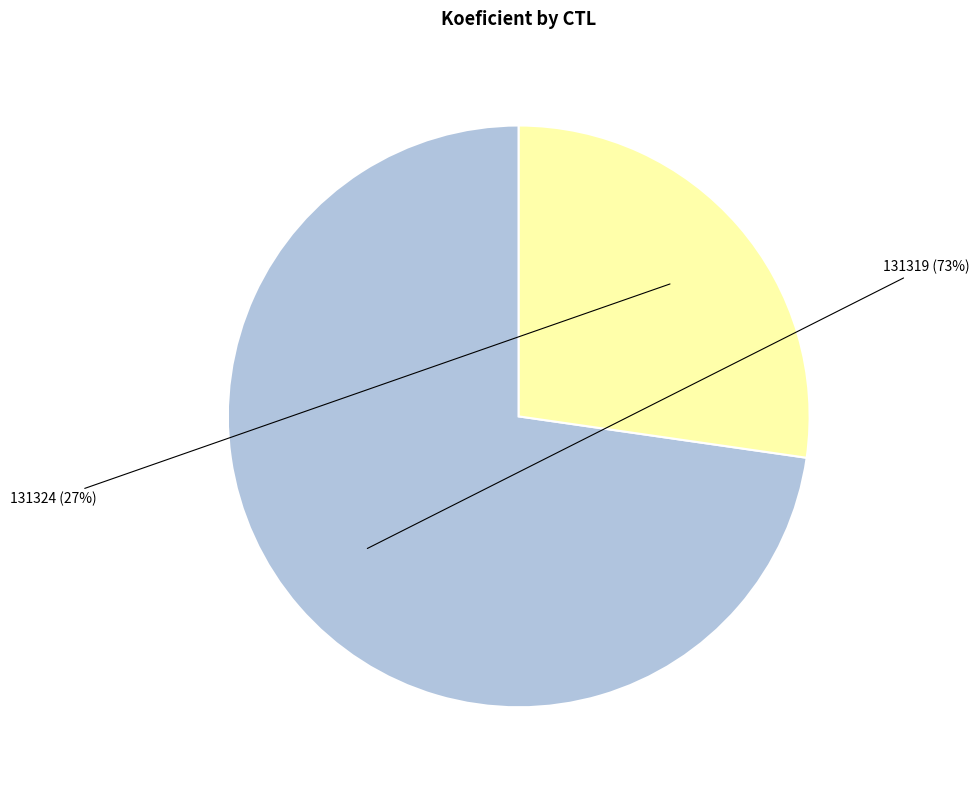

Is there any slice that represents more than half of the pie?

Yes